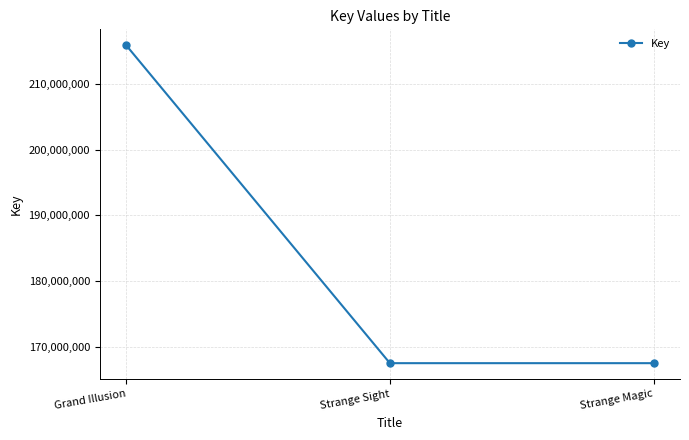

How many lines are shown in the chart?

1